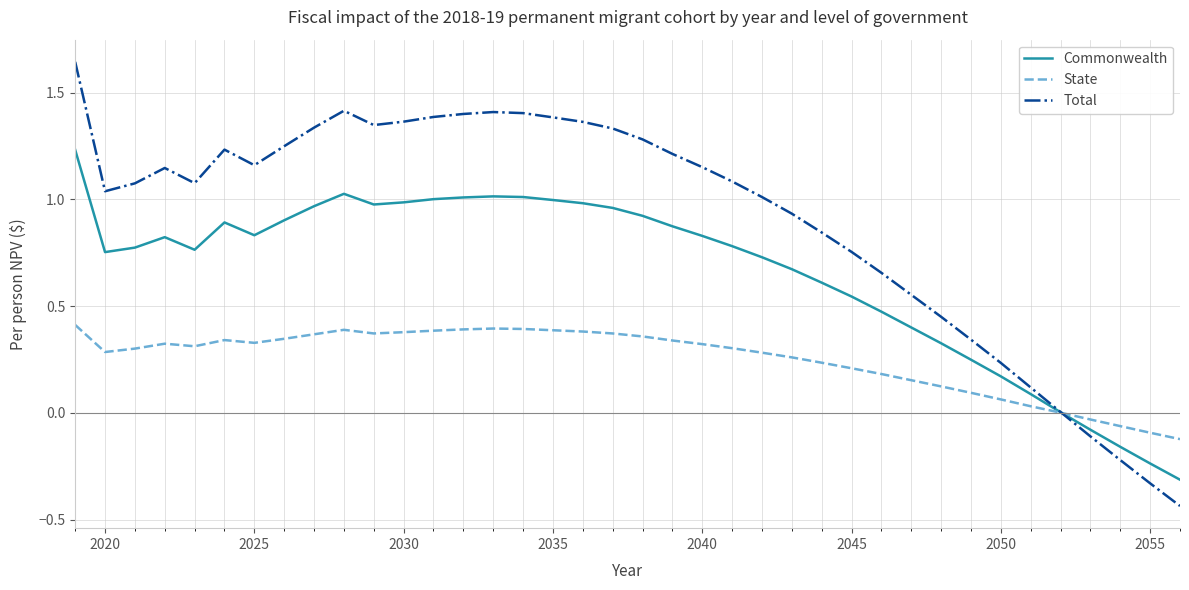

Which series has the widest spread of values?

Total